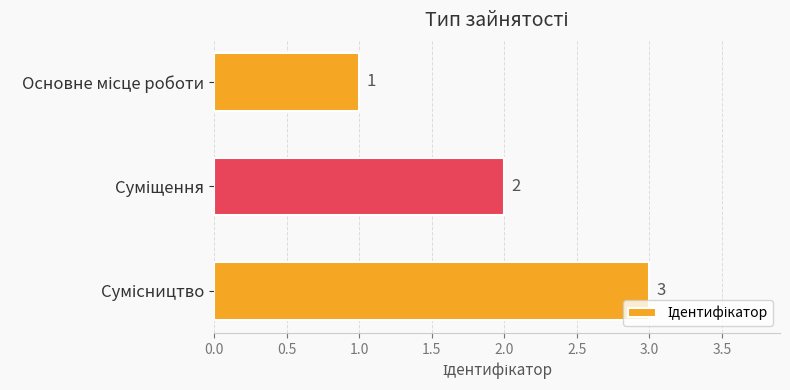

Count the values in the range 1 to 3.

3